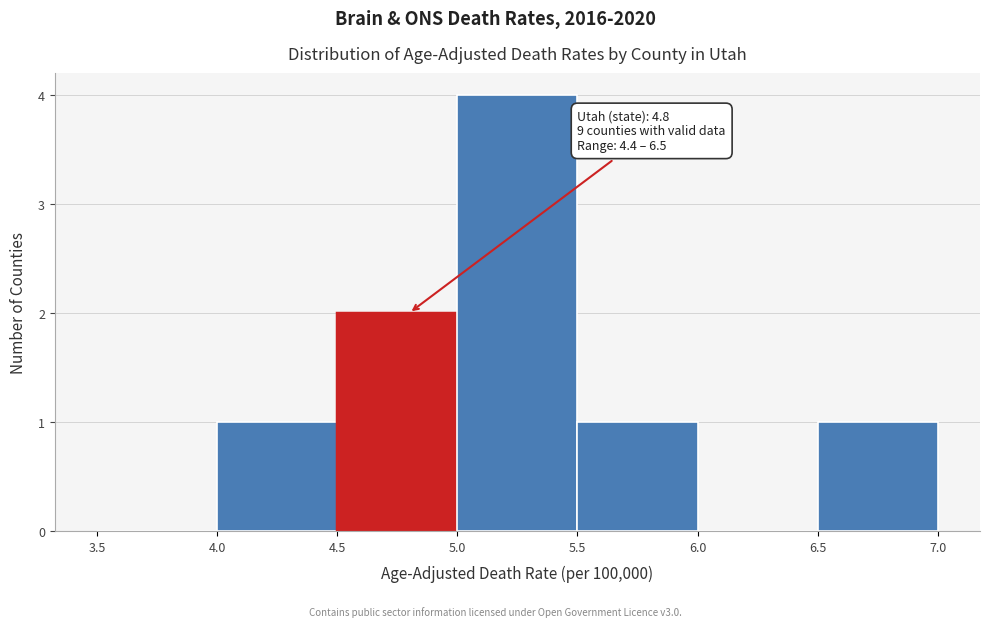

Which range on the x-axis has the tallest bar?

5.0 to 5.5